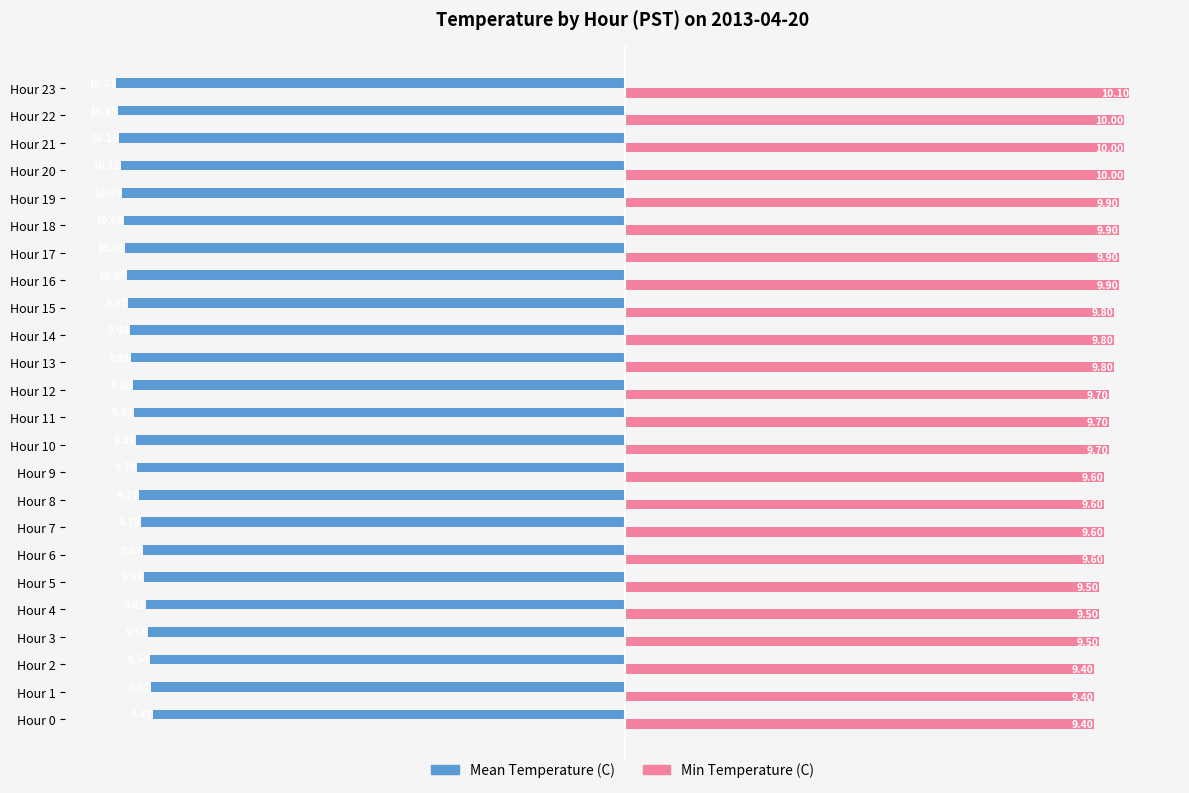

What is the difference between the second highest and second lowest values in the Mean Temperature (C) series?

0.7